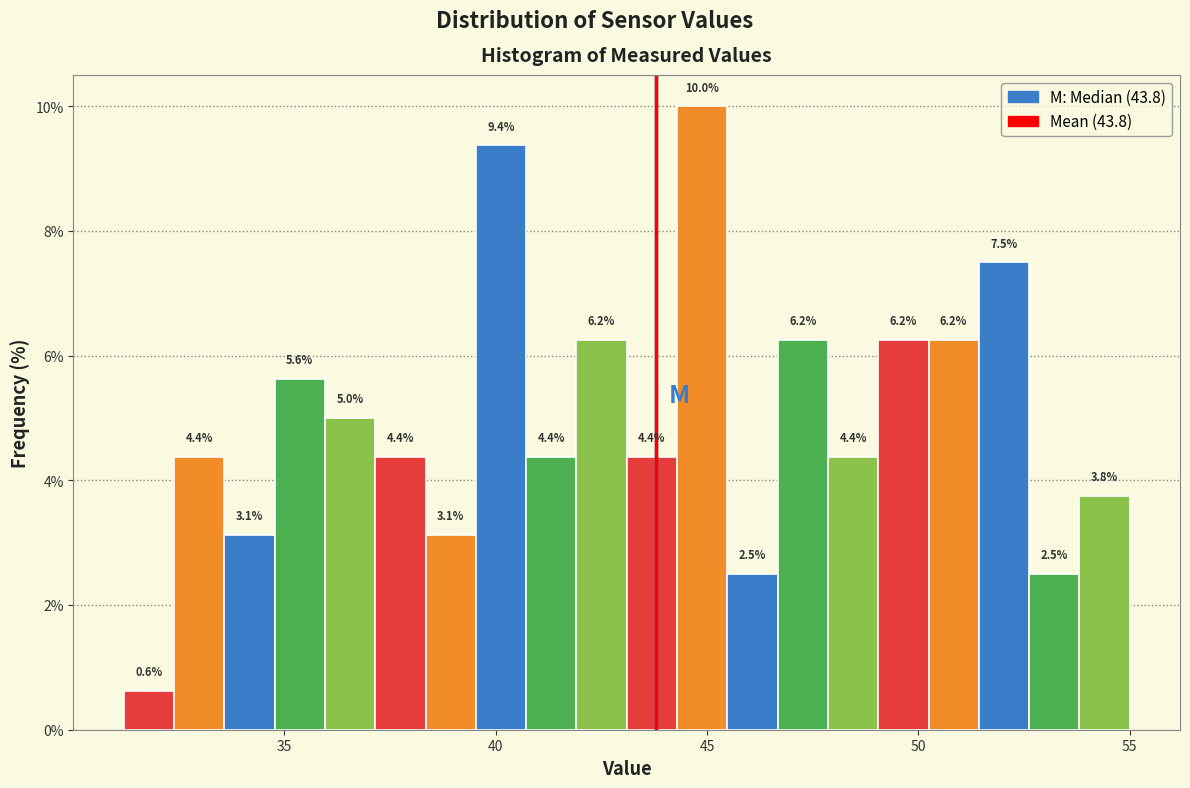

Around what value on the x-axis is the tallest bar? Give the approximate position of its centre, as read against the axis.

45.0